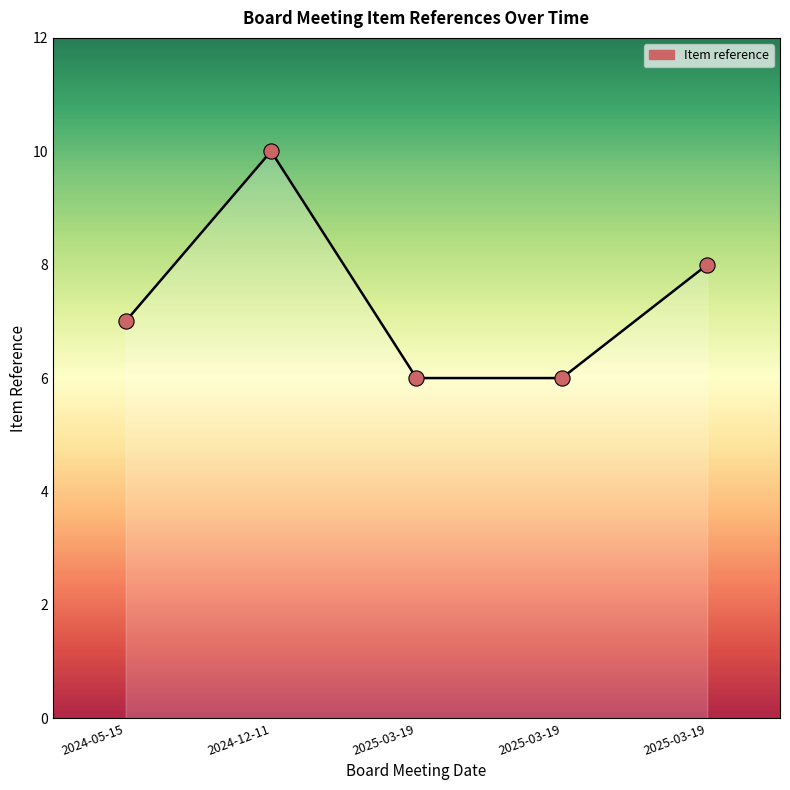

What is the change in value from 2024-05-15 to 2025-03-19?

-1